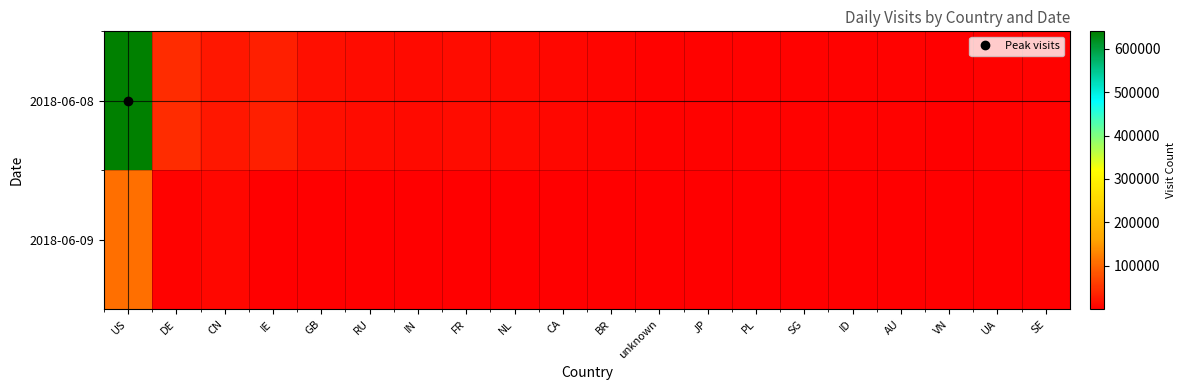

What is the spread (max minus min) of values at BR?

4623